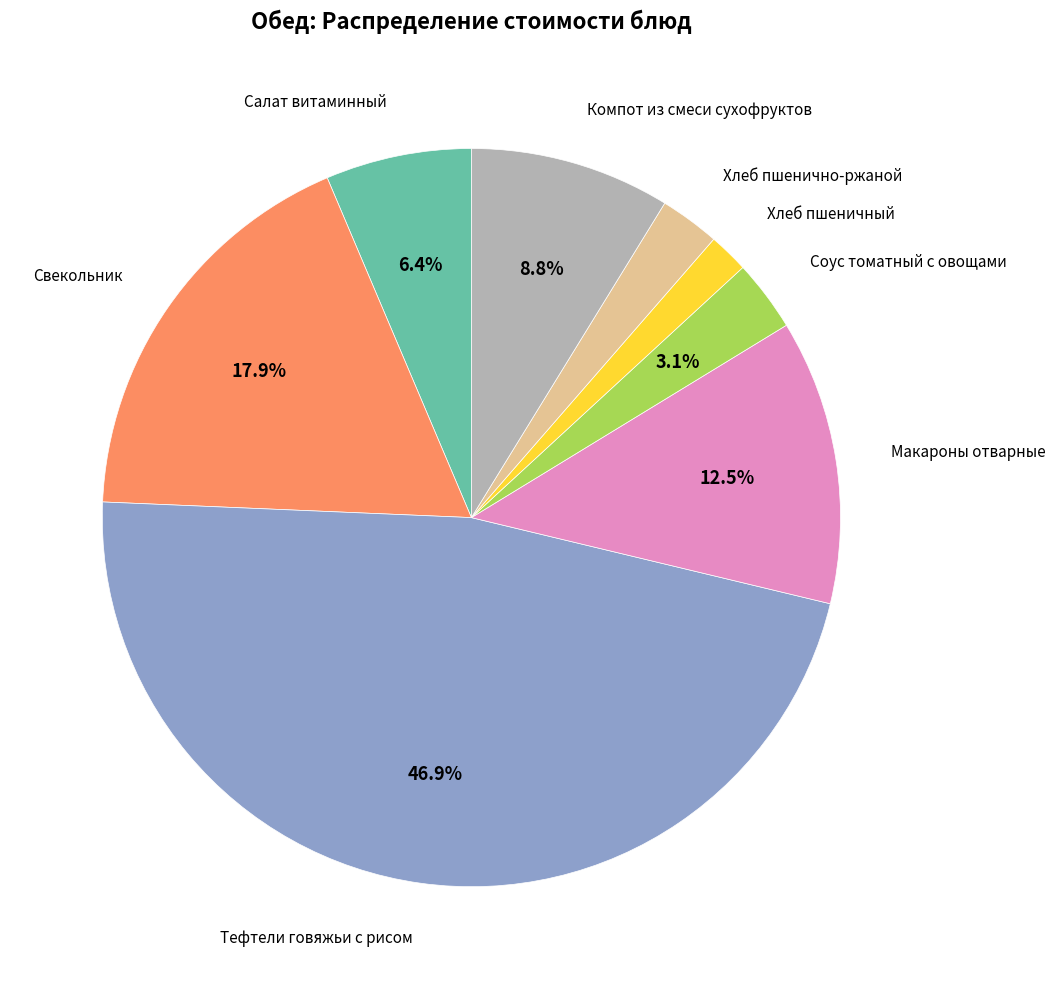

Does any single category account for the majority?

No